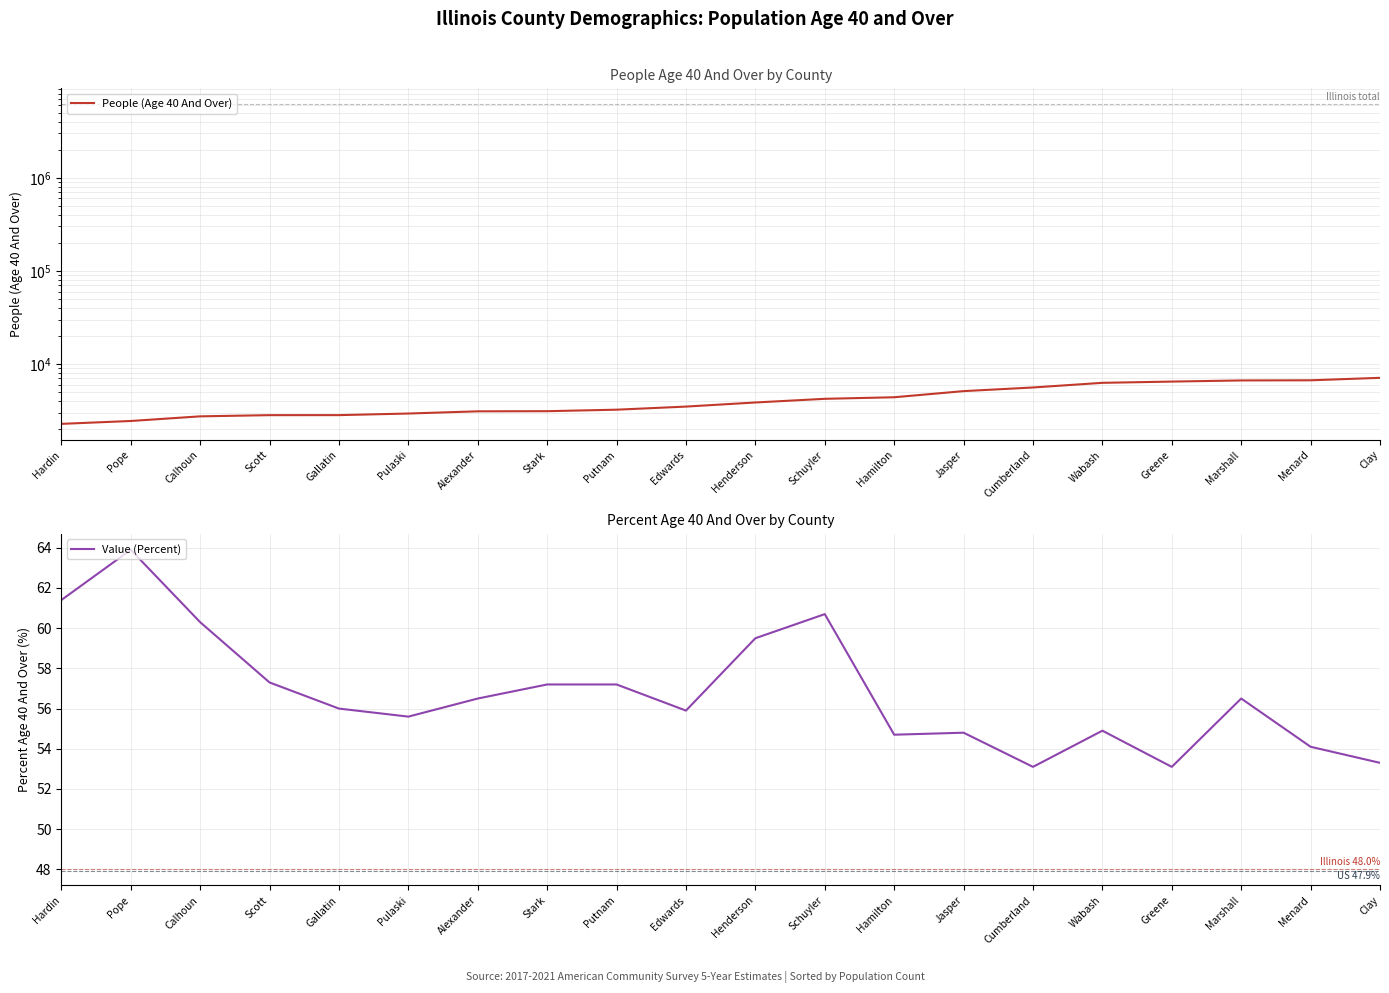

What is the difference between the People (Age 40 And Over) values at Clay and Scott?

4277.0